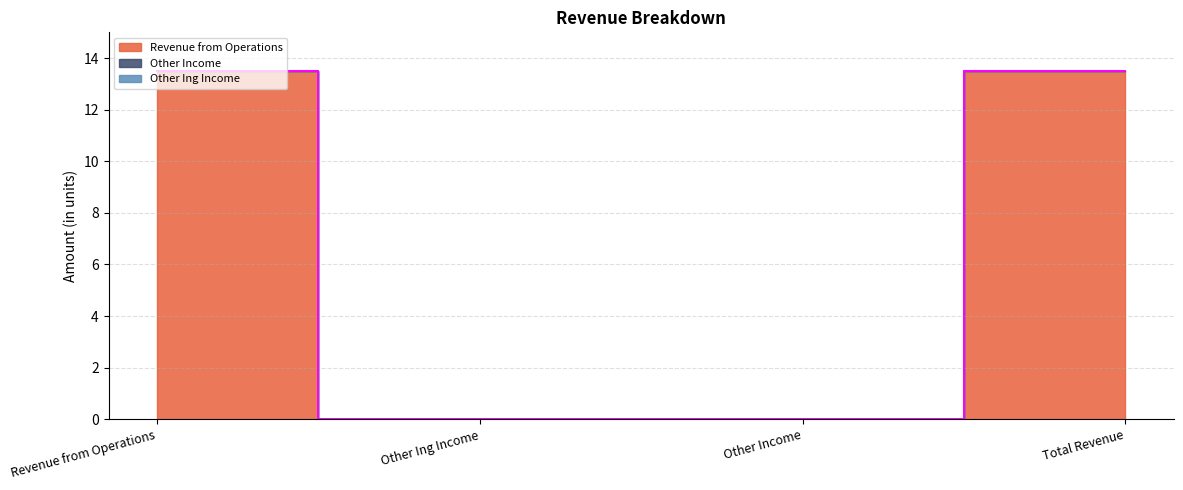

Does the chart display data point markers on the line(s)?

No